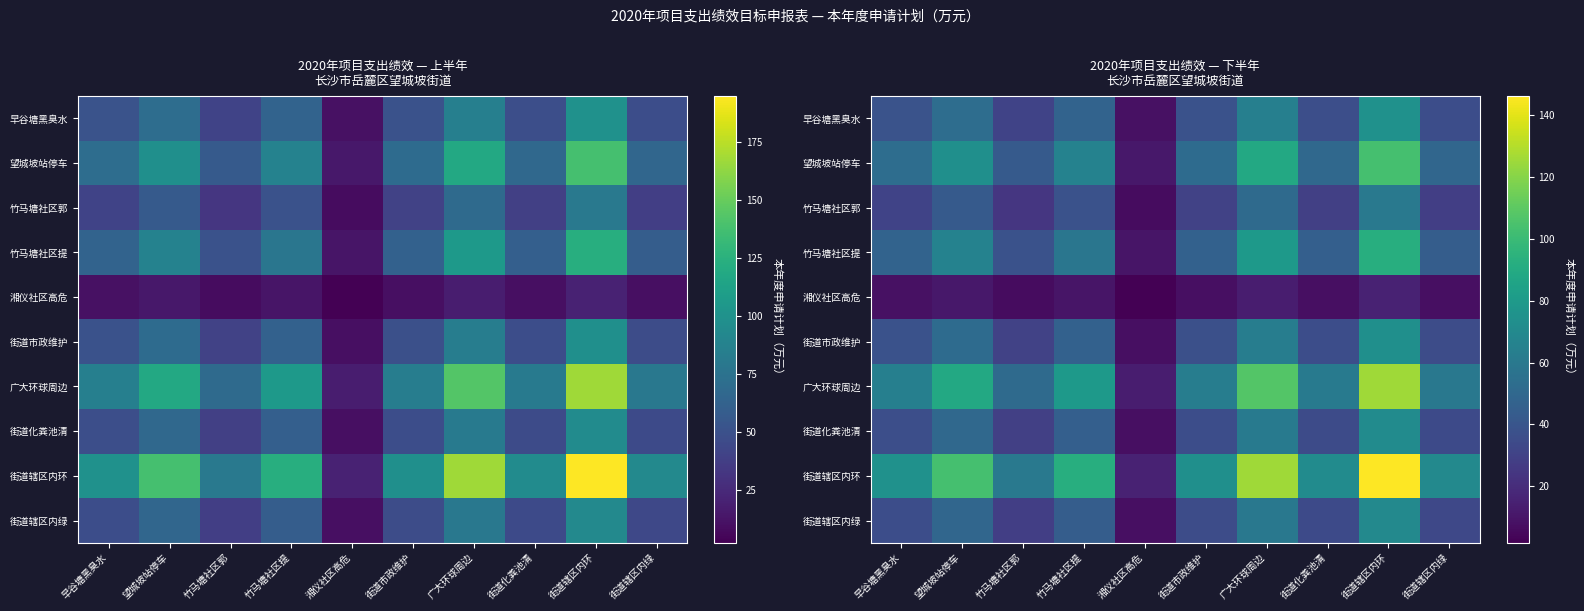

Rank the series by their maximum value, from lowest to highest.

湘仪社区高危, 竹马塘社区郭, 街道辖区内绿, 街道化粪池清, 街道市政维护, 早谷塘黑臭水, 竹马塘社区提, 望城坡站停车, 广大环球周边, 街道辖区内环